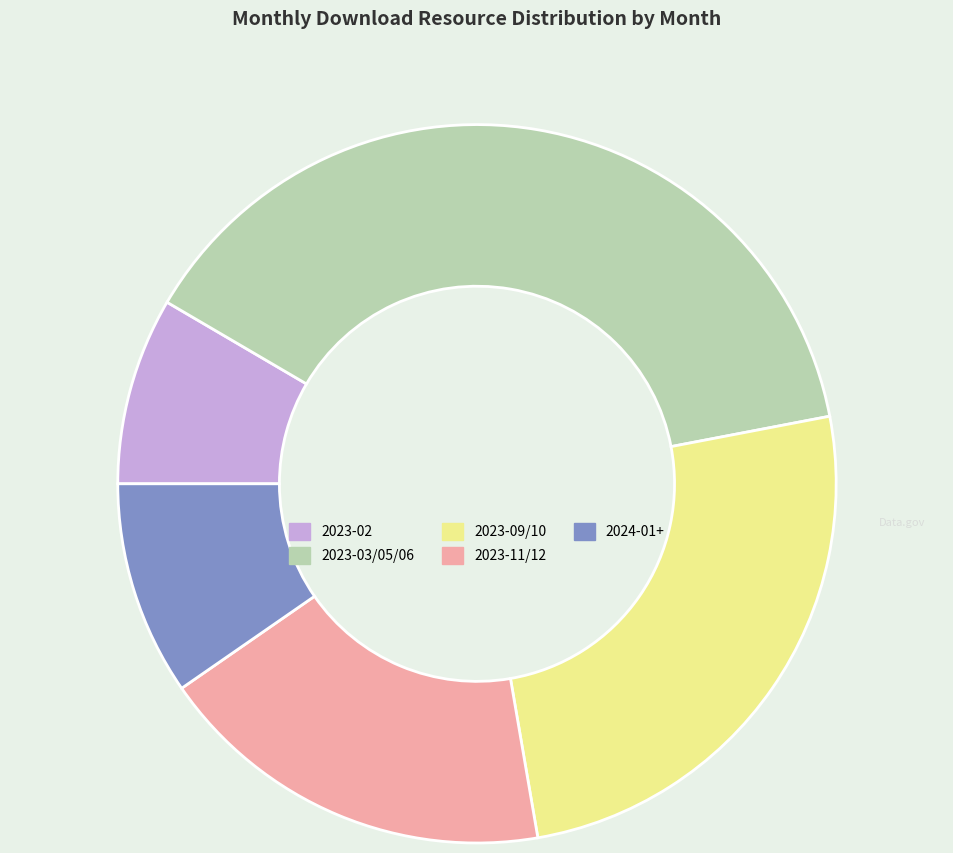

Do 2023-03/05/06 and 2023-02 together represent more than half of the pie?

No